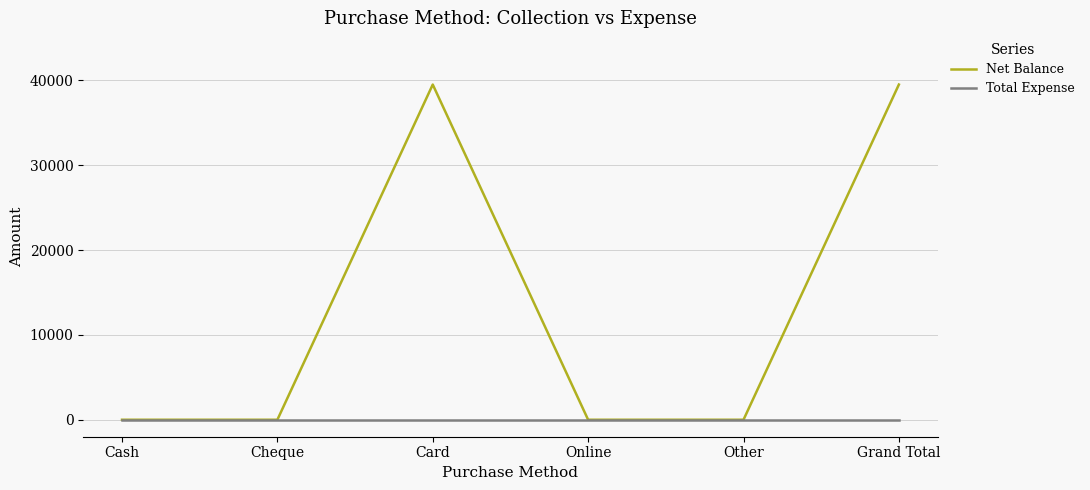

What is the greatest value displayed?

39500